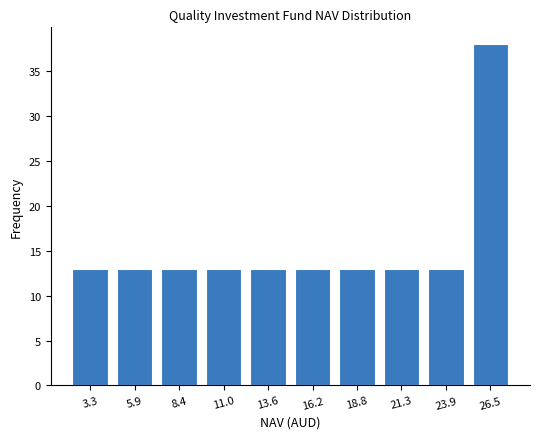

Reading left to right, transcribe all the data shown in this chart.

3.3=13	5.9=13	8.4=13	11.0=13	13.6=13	16.2=13	18.8=13	21.3=13	23.9=13	26.5=38